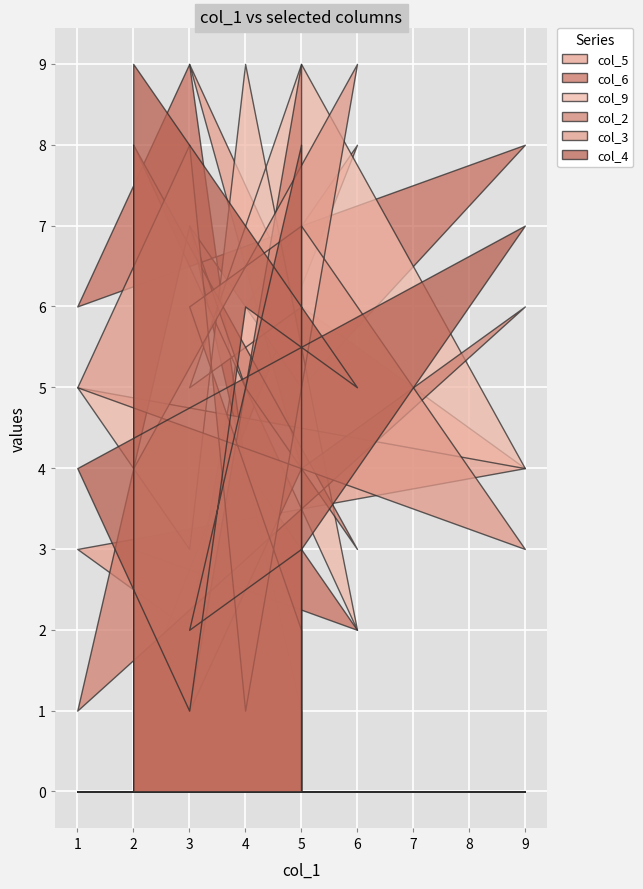

Reading left to right, what are all the values shown in this chart?

col_5: 2=1	6=8	4=6	3=2	1=3	9=4	5=6	3=9	5=4
col_6: 2=3	6=2	4=4	3=9	1=6	9=8	5=5	3=7	5=1
col_9: 2=8	6=2	4=9	3=3	1=5	9=4	5=9	3=5	5=6
col_2: 2=8	6=3	4=5	3=7	1=1	9=6	5=4	3=1	5=9
col_3: 2=4	6=9	4=1	3=8	1=5	9=3	5=7	3=6	5=2
col_4: 2=9	6=5	4=6	3=1	1=4	9=7	5=3	3=2	5=8